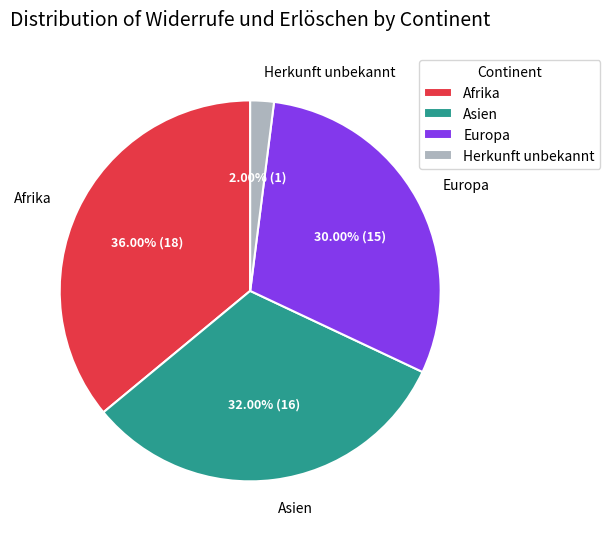

Rank the categories by value from lowest to highest.

Herkunft unbekannt, Europa, Asien, Afrika